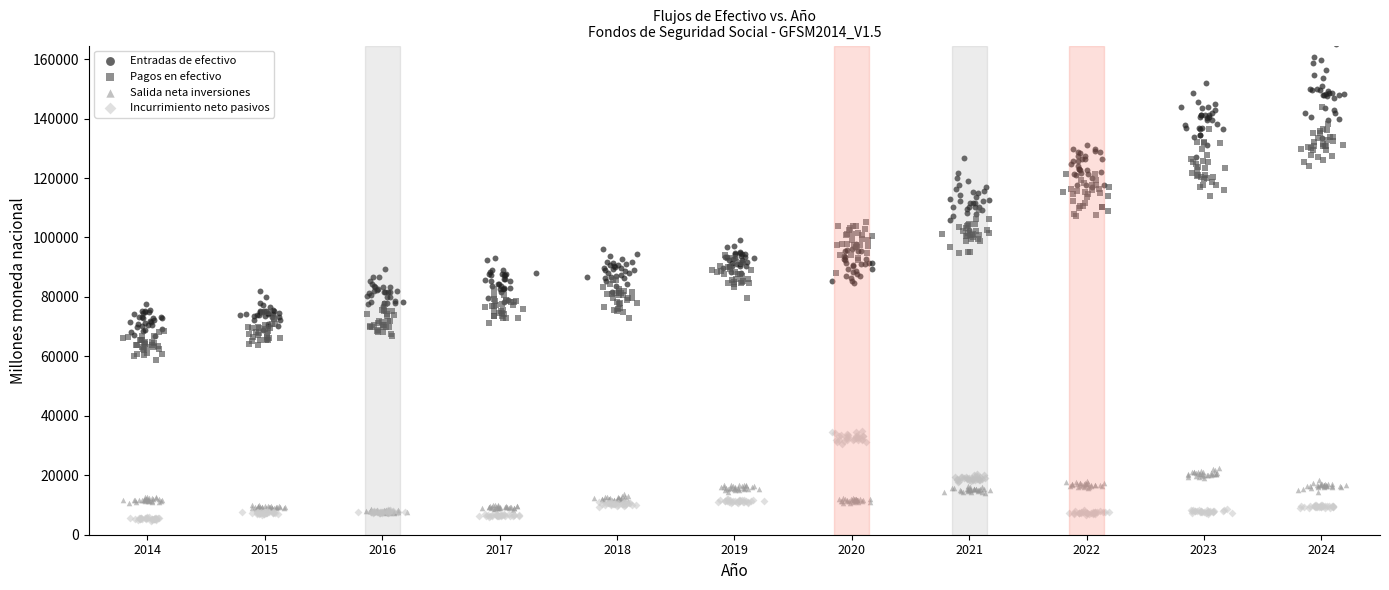

Which series contains the highest Y value?

Entradas de efectivo